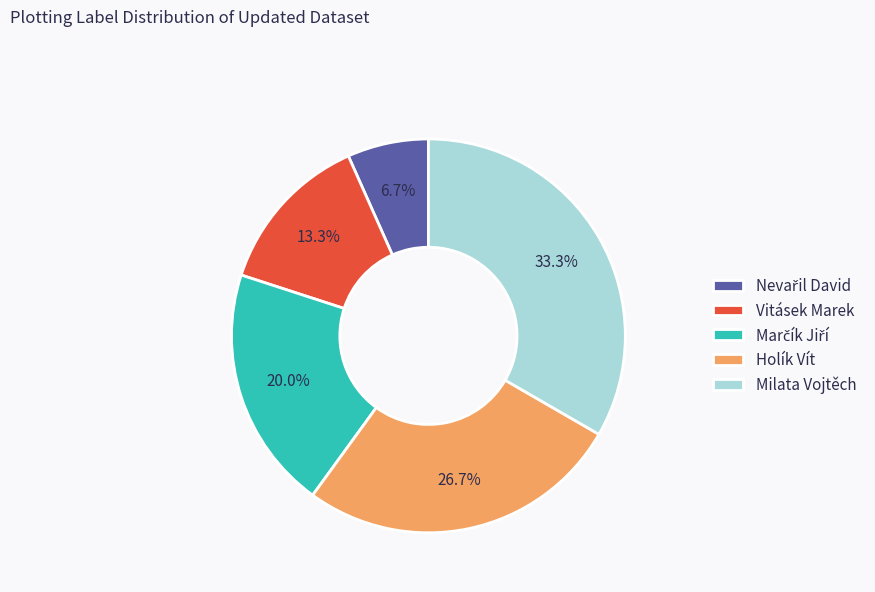

What is the ratio of the value at Vitásek Marek to the value at Milata Vojtěch?

0.4